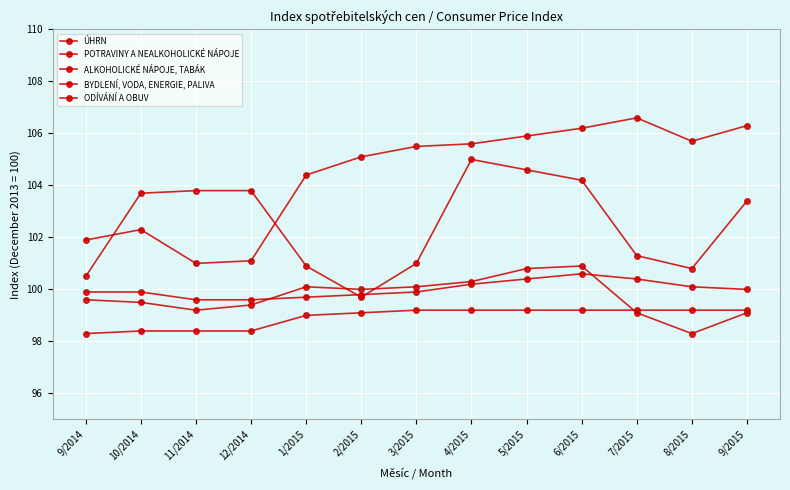

Reading left to right, transcribe all the data shown in this chart.

ÚHRN: 99.9	99.9	99.6	99.6	99.7	99.8	99.9	100.2	100.4	100.6	100.4	100.1	100.0
POTRAVINY A NEALKOHOLICKÉ NÁPOJE: 99.6	99.5	99.2	99.4	100.1	100.0	100.1	100.3	100.8	100.9	99.1	98.3	99.1
ALKOHOLICKÉ NÁPOJE, TABÁK: 101.9	102.3	101.0	101.1	104.4	105.1	105.5	105.6	105.9	106.2	106.6	105.7	106.3
BYDLENÍ, VODA, ENERGIE, PALIVA: 98.3	98.4	98.4	98.4	99.0	99.1	99.2	99.2	99.2	99.2	99.2	99.2	99.2
ODÍVÁNÍ A OBUV: 100.5	103.7	103.8	103.8	100.9	99.7	101.0	105.0	104.6	104.2	101.3	100.8	103.4